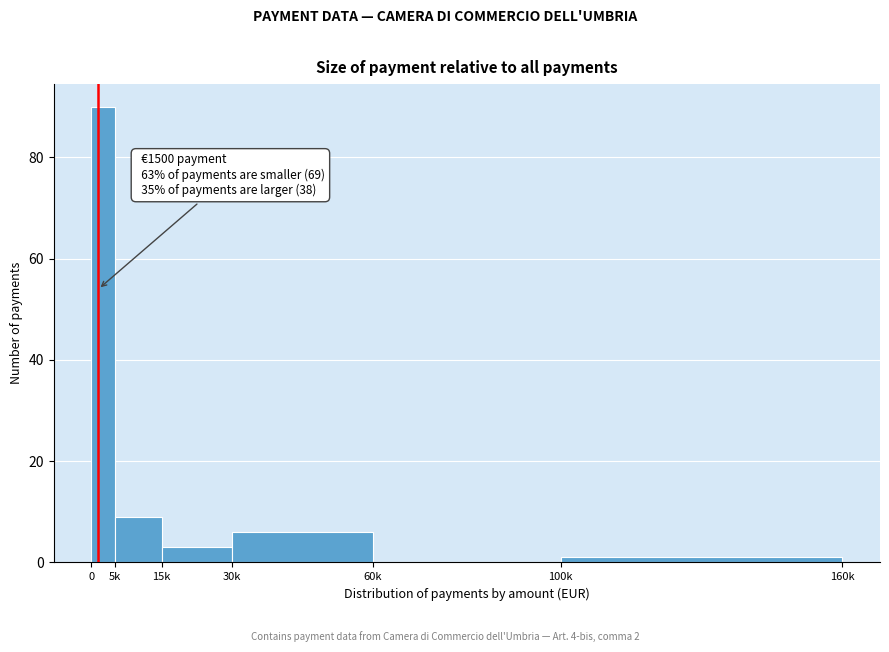

Reading left to right, extract all data points from this chart.

0=90	5k=9	15k=3	30k=6	60k=0	100k=1